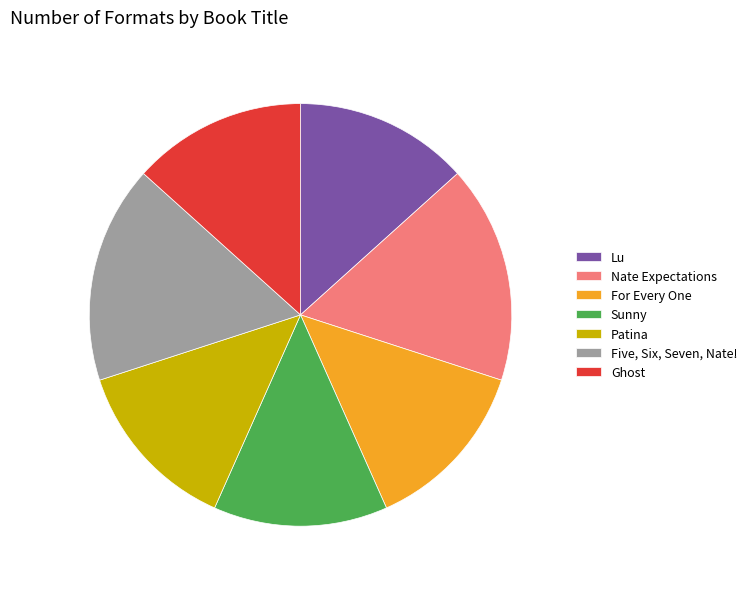

Do Patina and Lu together represent more than half of the pie?

No